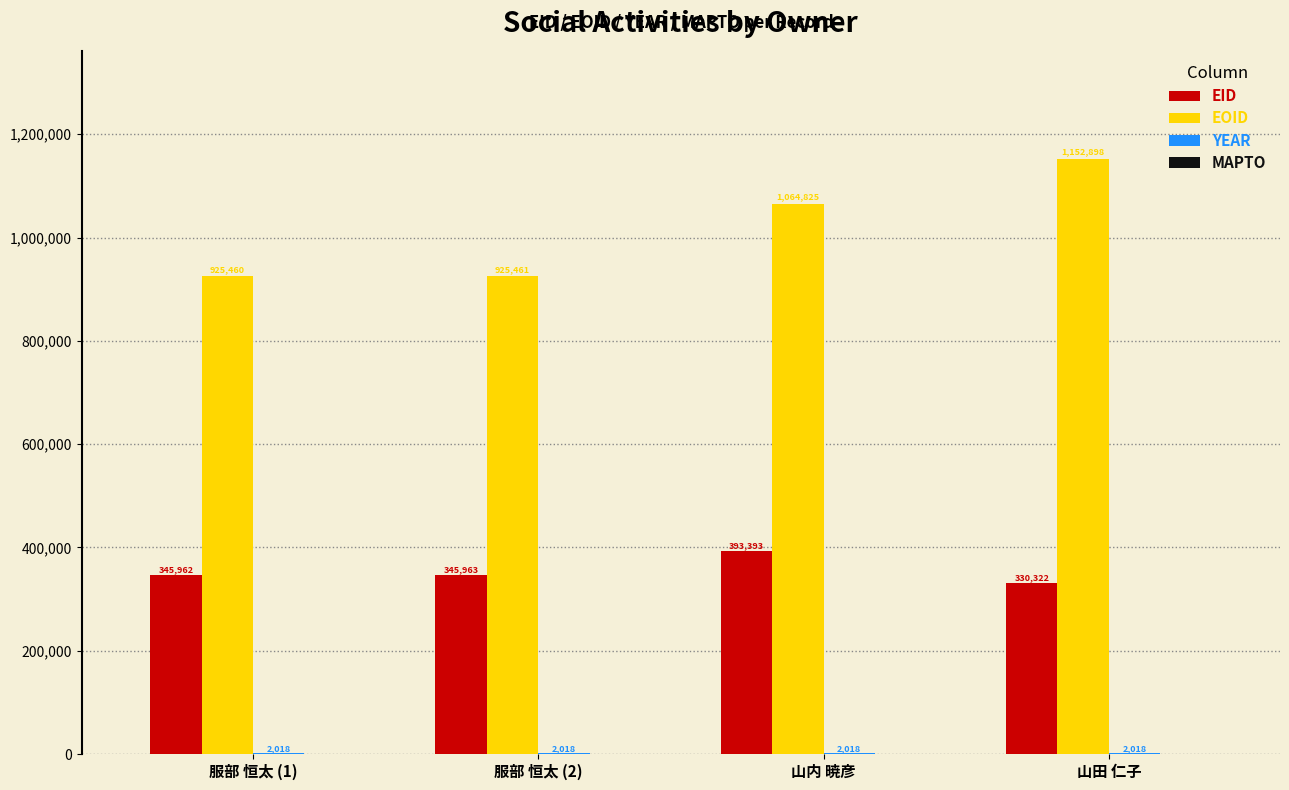

What is the total value across all series at 山田 仁子?

1485238